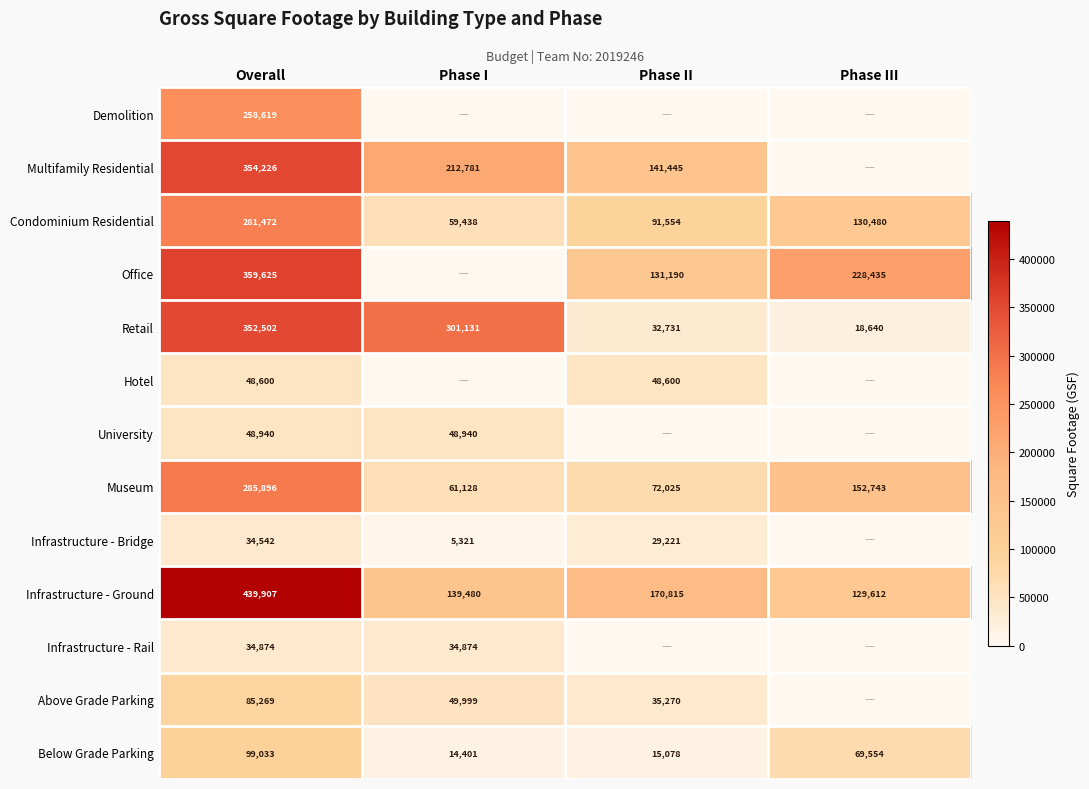

Is it true that Retail equals 593752.4 at Overall?

False